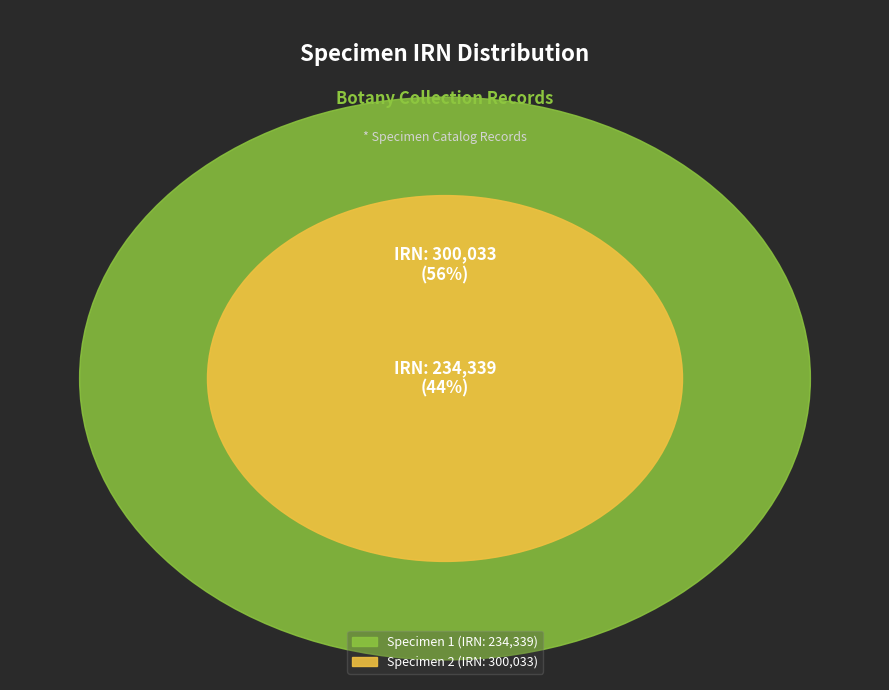

To the nearest percent, what is the difference between the 0fe66951-b481-40ce-bcb7-a06ccdc56ea7 and 56a6bd49-5f61-4925-91fe-eeaa58ad11d5 slice percentages?

12%